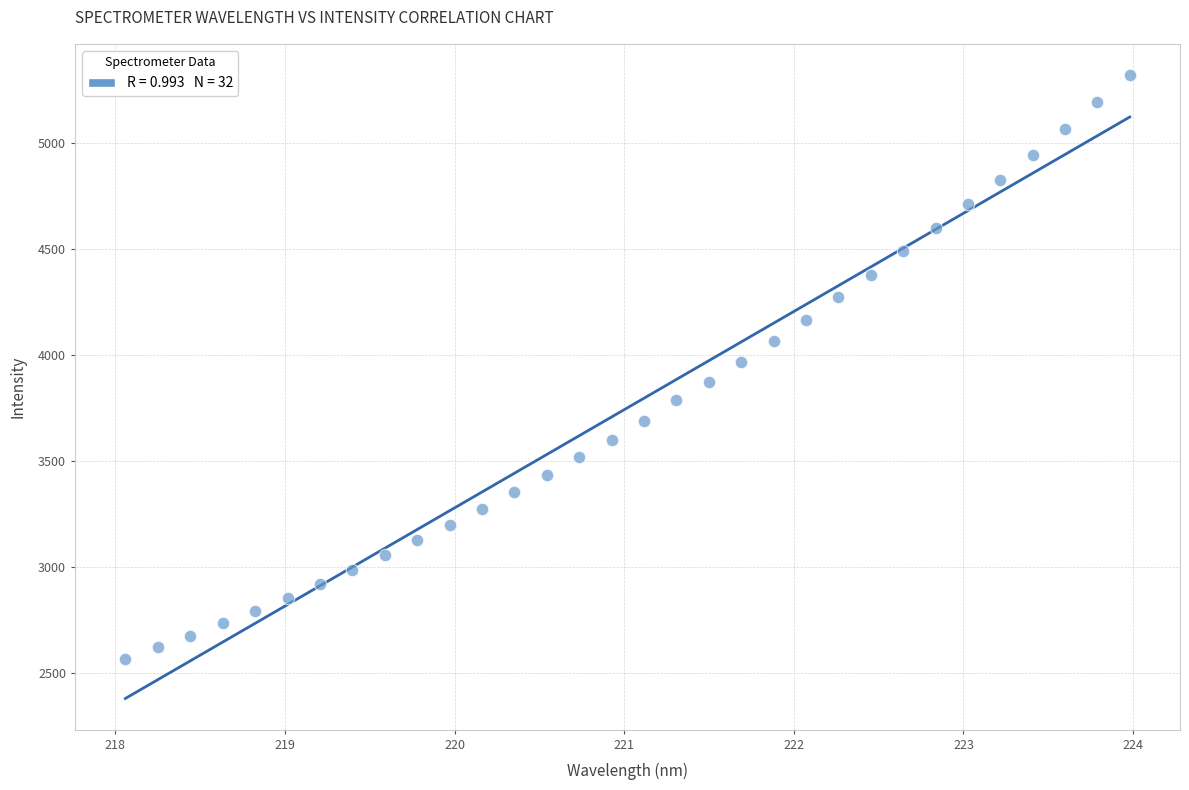

What is the range of X values (max minus min)?

5.9